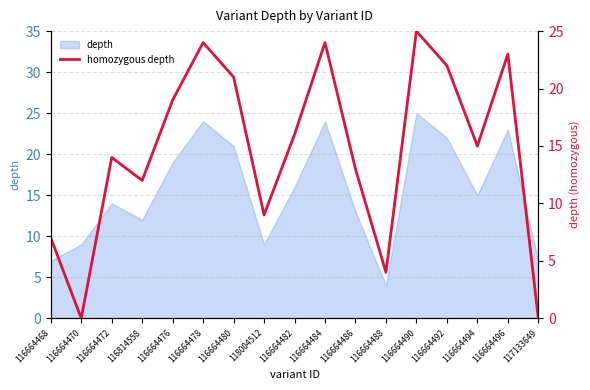

What is the change in value from 116664486 to 116664490?

+12